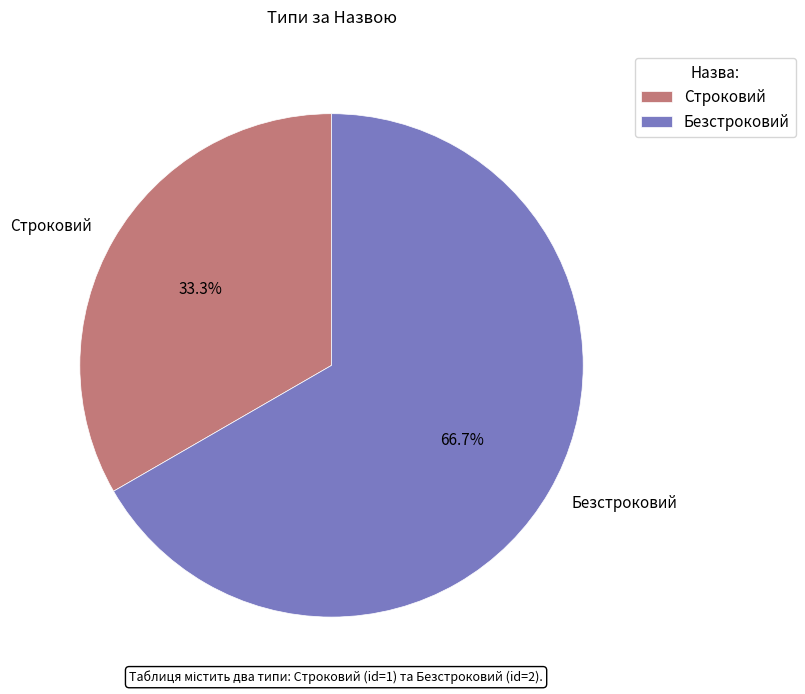

Is Безстроковий the majority of the pie?

Yes